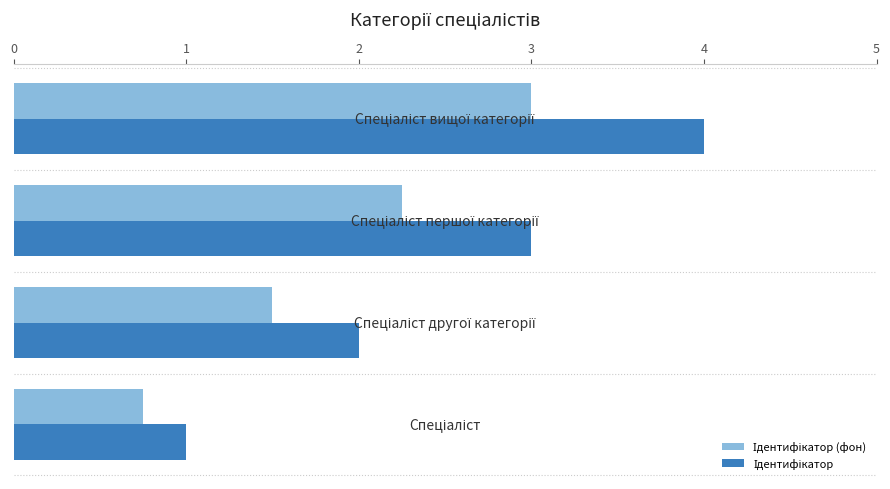

What is the greatest value displayed?

4.0